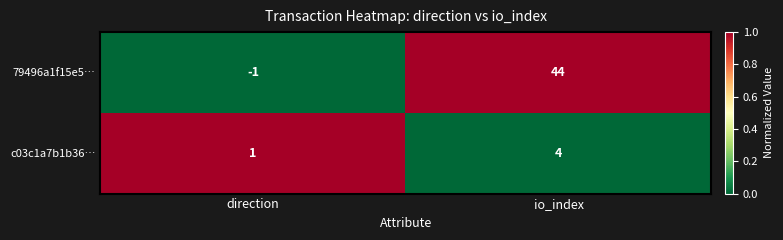

Which category has the highest value across all series?

io_index